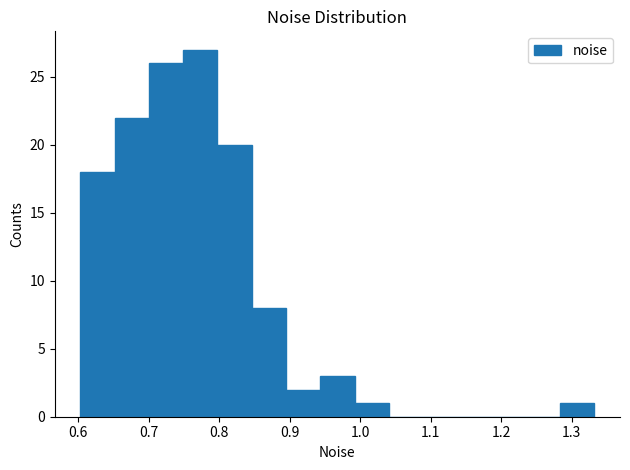

Which range on the x-axis has the tallest bar?

0.75 to 0.80